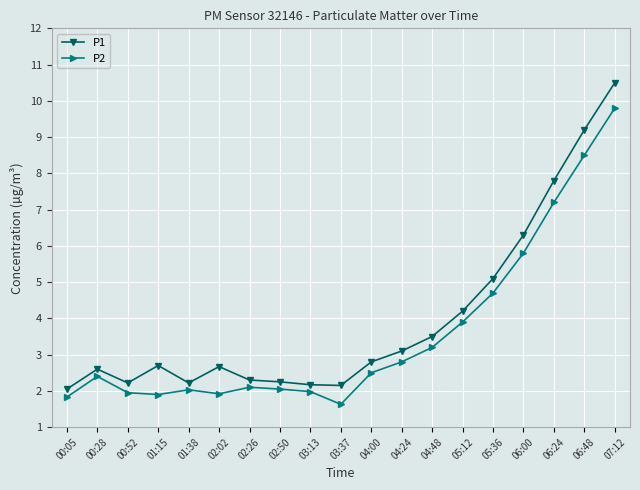

At which label does P1 reach its minimum?

00:05